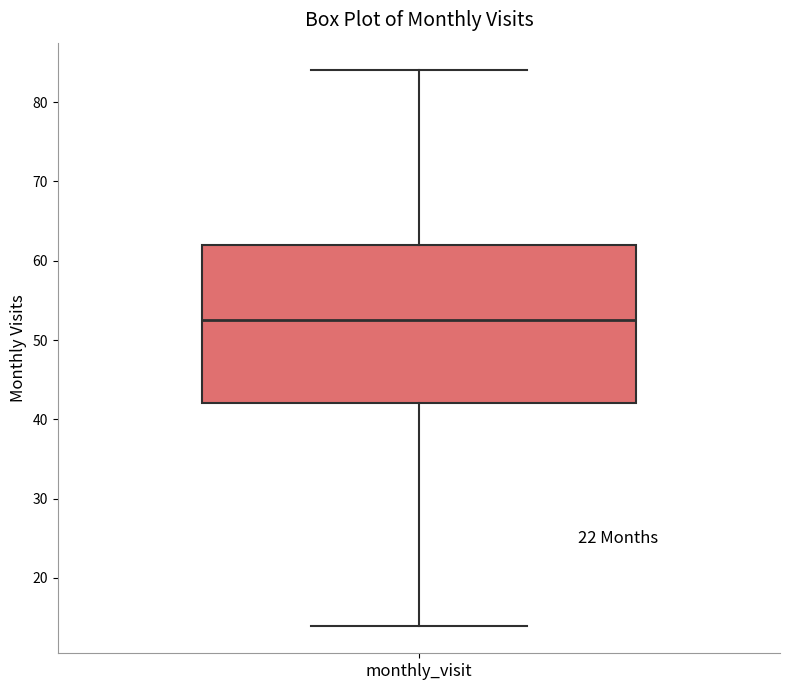

Where does the median line of the box for monthly_visit sit on the y-axis? The values are not printed on the chart, so give them approximately, as read against the axis.

53